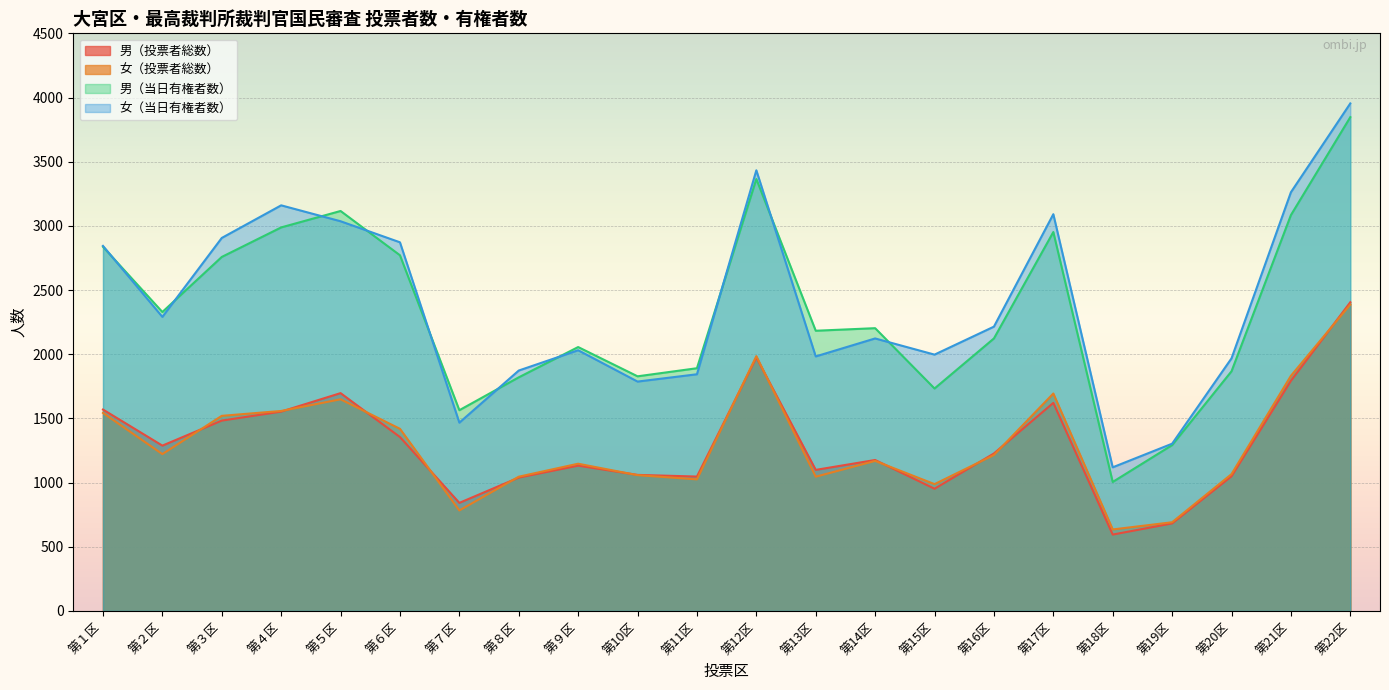

What is the average value of the 男（当日有権者数） series?

2346